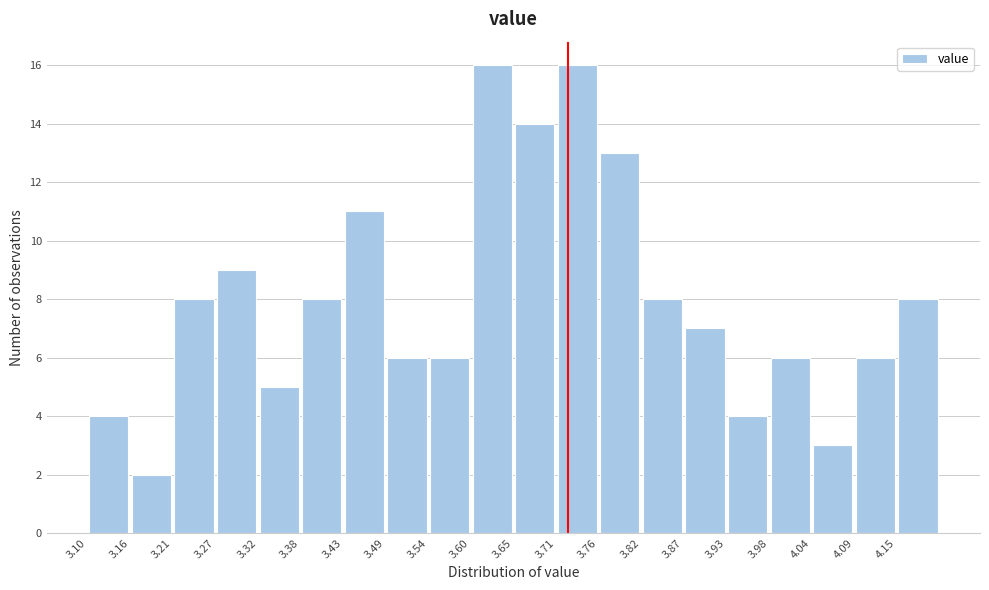

How tall is the bar that spans 3.265 to 3.320 on the x-axis? Neither the bar edges nor the heights are printed on the chart, so give them approximately, as read against the axes.

9